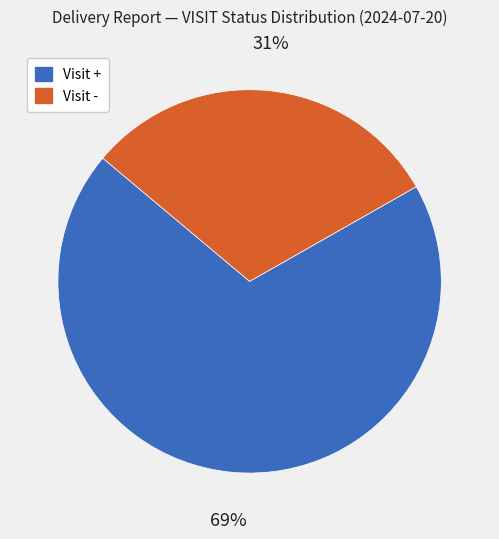

What percentage is the Visit - slice, to the nearest percent?

31%